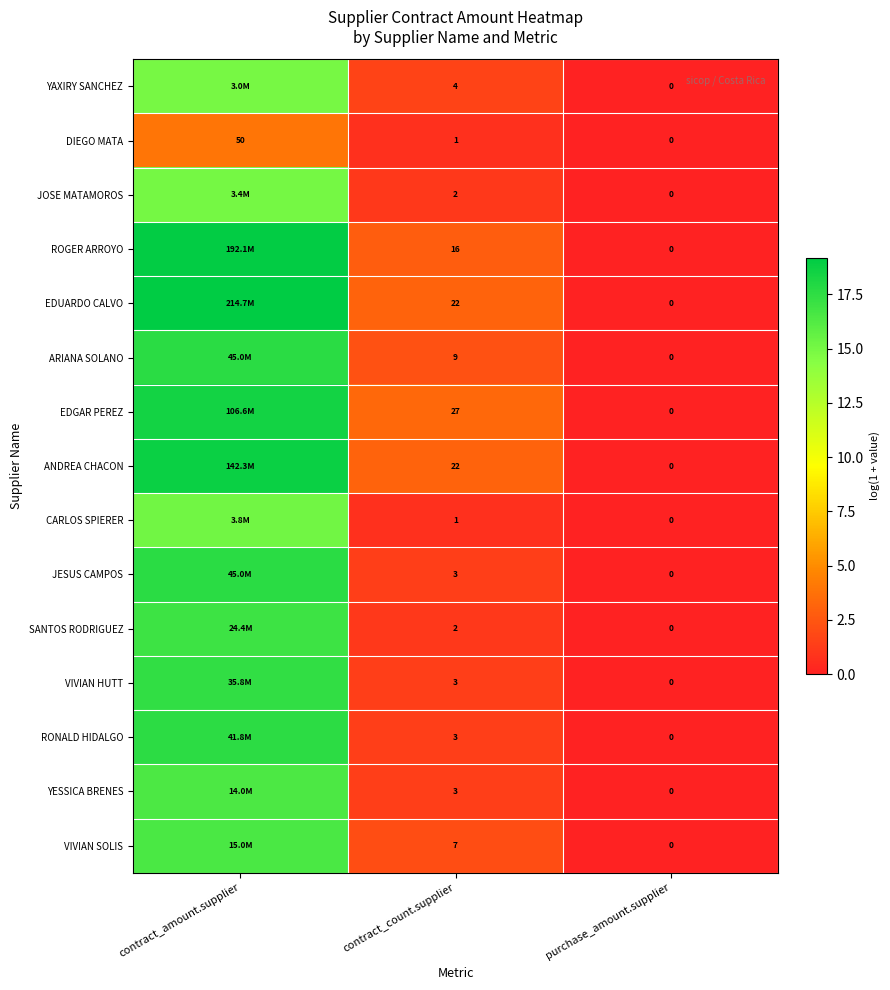

How many data points in YESSICA BRENES are above 1?

2